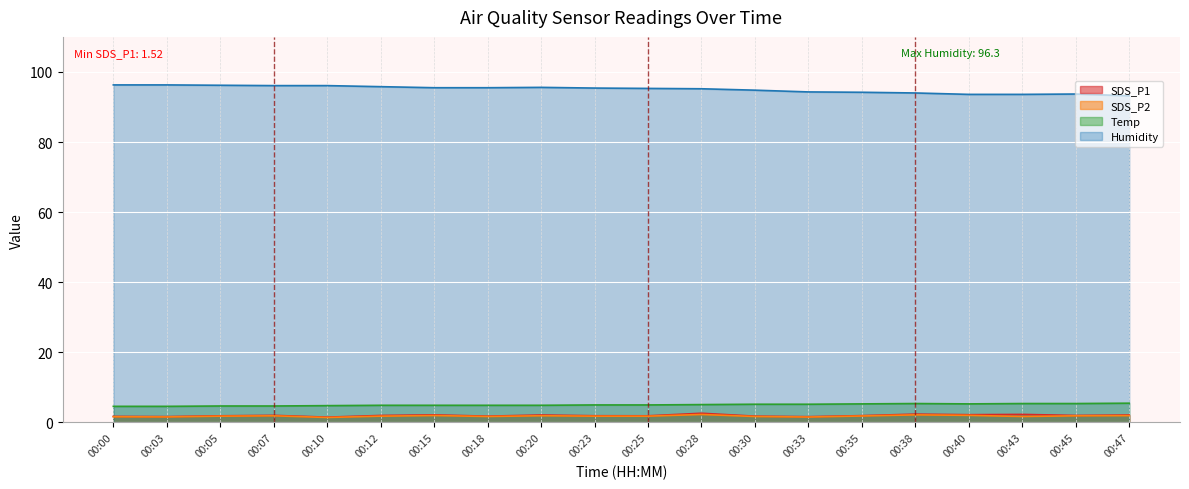

Reading right to left, list all the values displayed in this chart.

SDS_P1: 00:47=2.1	00:45=2.0	00:43=2.3	00:40=2.2	00:38=2.4	00:35=1.9	00:33=1.6	00:30=1.8	00:28=2.6	00:25=1.9	00:23=1.9	00:20=2.1	00:18=1.8	00:15=2.2	00:12=2.0	00:10=1.5	00:07=2.0	00:05=1.9	00:03=1.7	00:00=1.7
SDS_P2: 00:47=1.9	00:45=1.9	00:43=1.7	00:40=2.0	00:38=2.2	00:35=1.9	00:33=1.6	00:30=1.7	00:28=2.3	00:25=1.8	00:23=1.8	00:20=1.9	00:18=1.7	00:15=2.0	00:12=1.8	00:10=1.4	00:07=1.9	00:05=1.8	00:03=1.6	00:00=1.6
Temp: 00:47=5.5	00:45=5.4	00:43=5.4	00:40=5.3	00:38=5.4	00:35=5.3	00:33=5.2	00:30=5.2	00:28=5.1	00:25=5.0	00:23=5.0	00:20=4.9	00:18=4.9	00:15=4.9	00:12=4.9	00:10=4.8	00:07=4.7	00:05=4.7	00:03=4.6	00:00=4.6
Humidity: 00:47=93.2	00:45=93.7	00:43=93.6	00:40=93.6	00:38=94.0	00:35=94.2	00:33=94.3	00:30=94.8	00:28=95.2	00:25=95.3	00:23=95.4	00:20=95.6	00:18=95.5	00:15=95.5	00:12=95.8	00:10=96.1	00:07=96.1	00:05=96.2	00:03=96.3	00:00=96.3